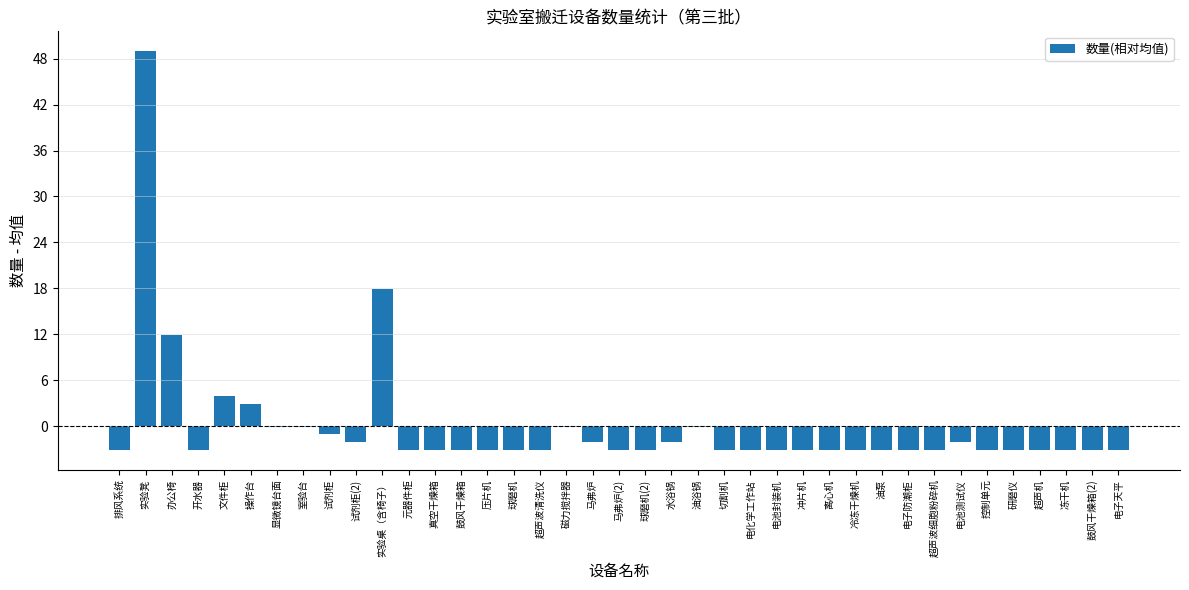

What is the difference between the values at 实验凳 and 室验台?

49.0